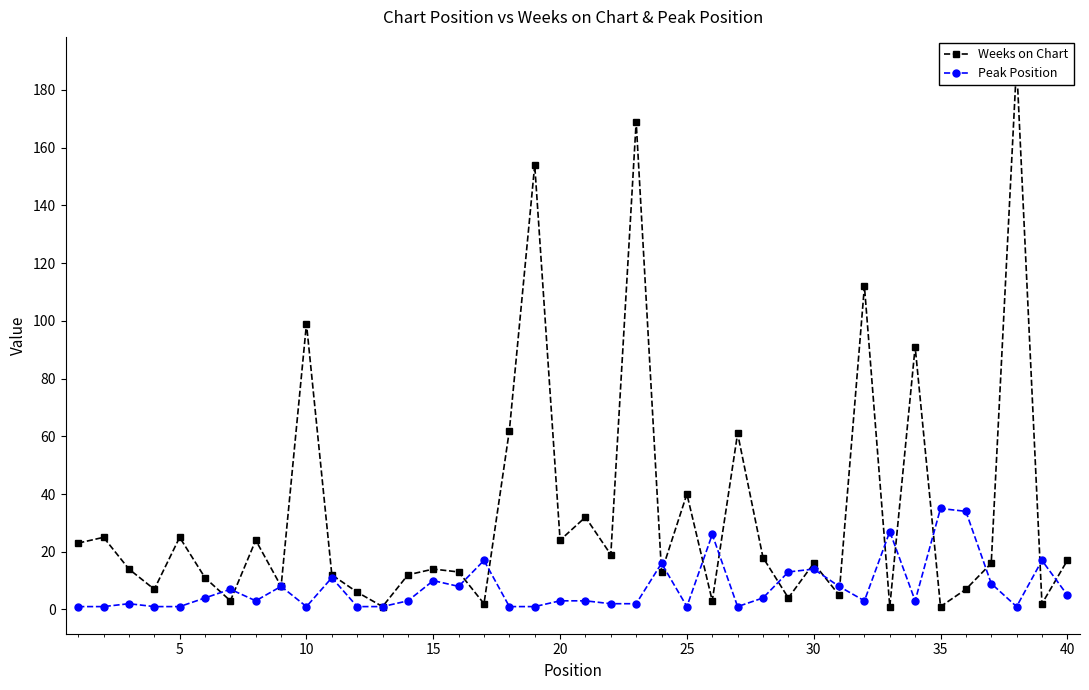

How many data points in Peak Position are less than 3?

15